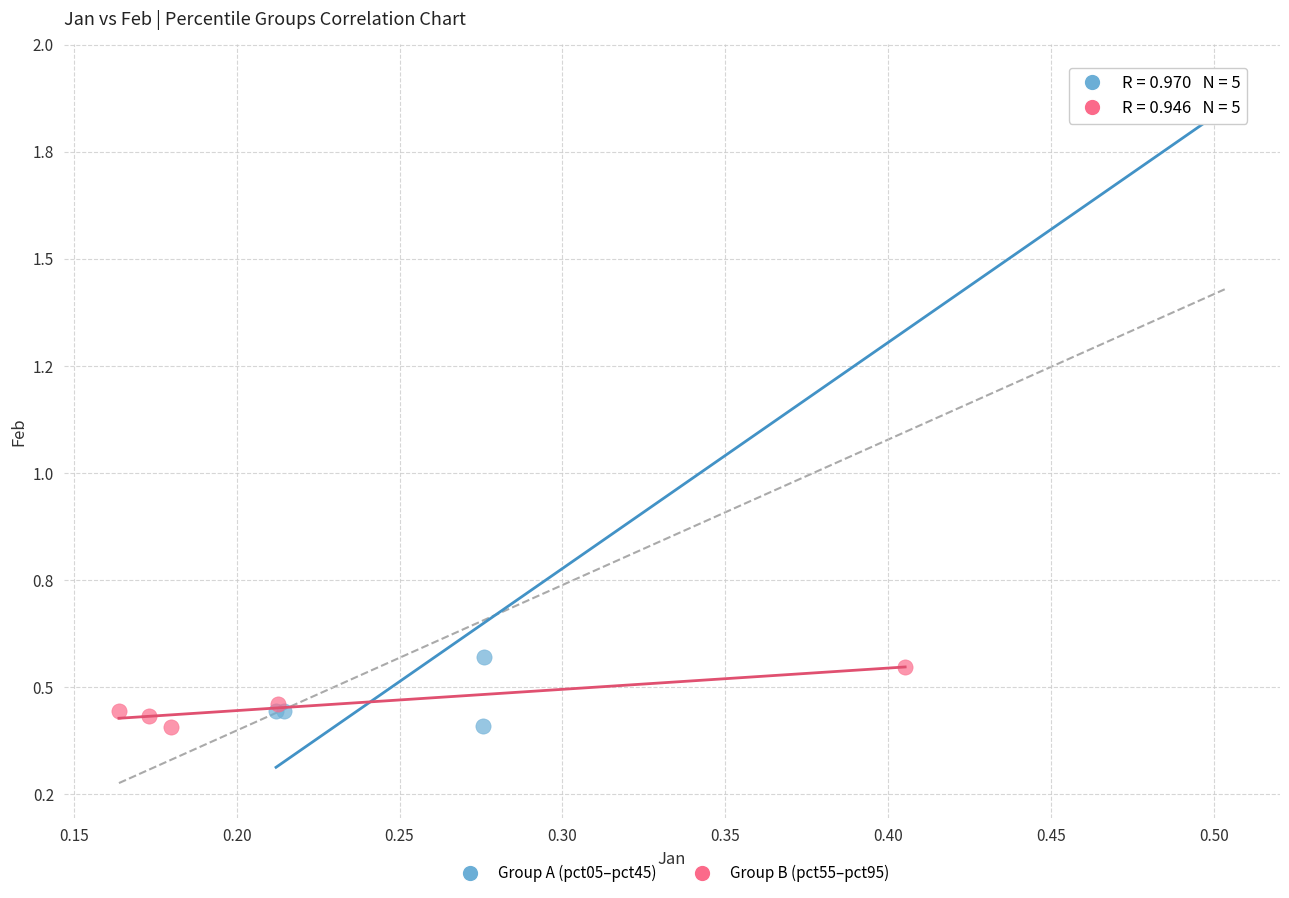

What are all the series names shown in the legend?

Group A (pct05–pct45), Group B (pct55–pct95)